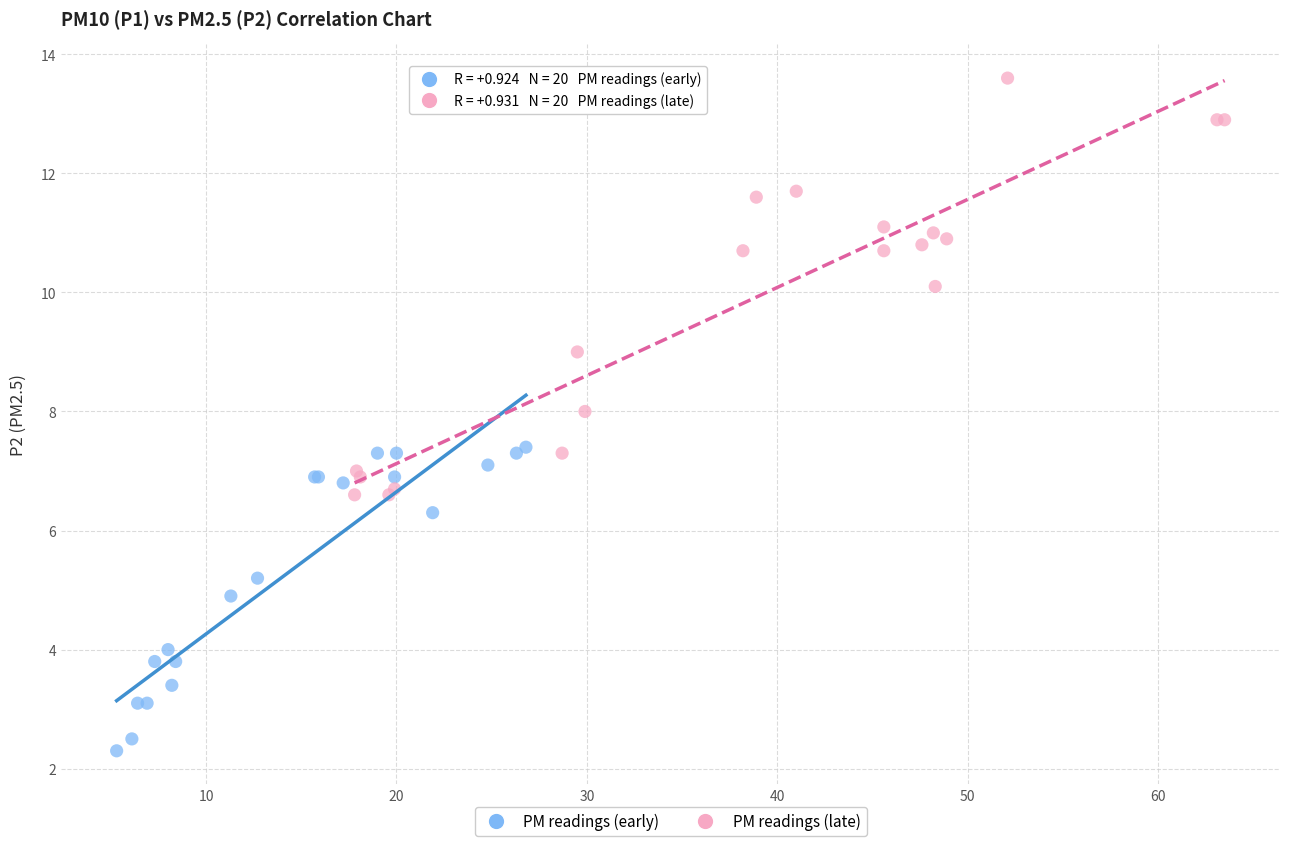

Which series contains the lowest Y value?

PM readings (early)